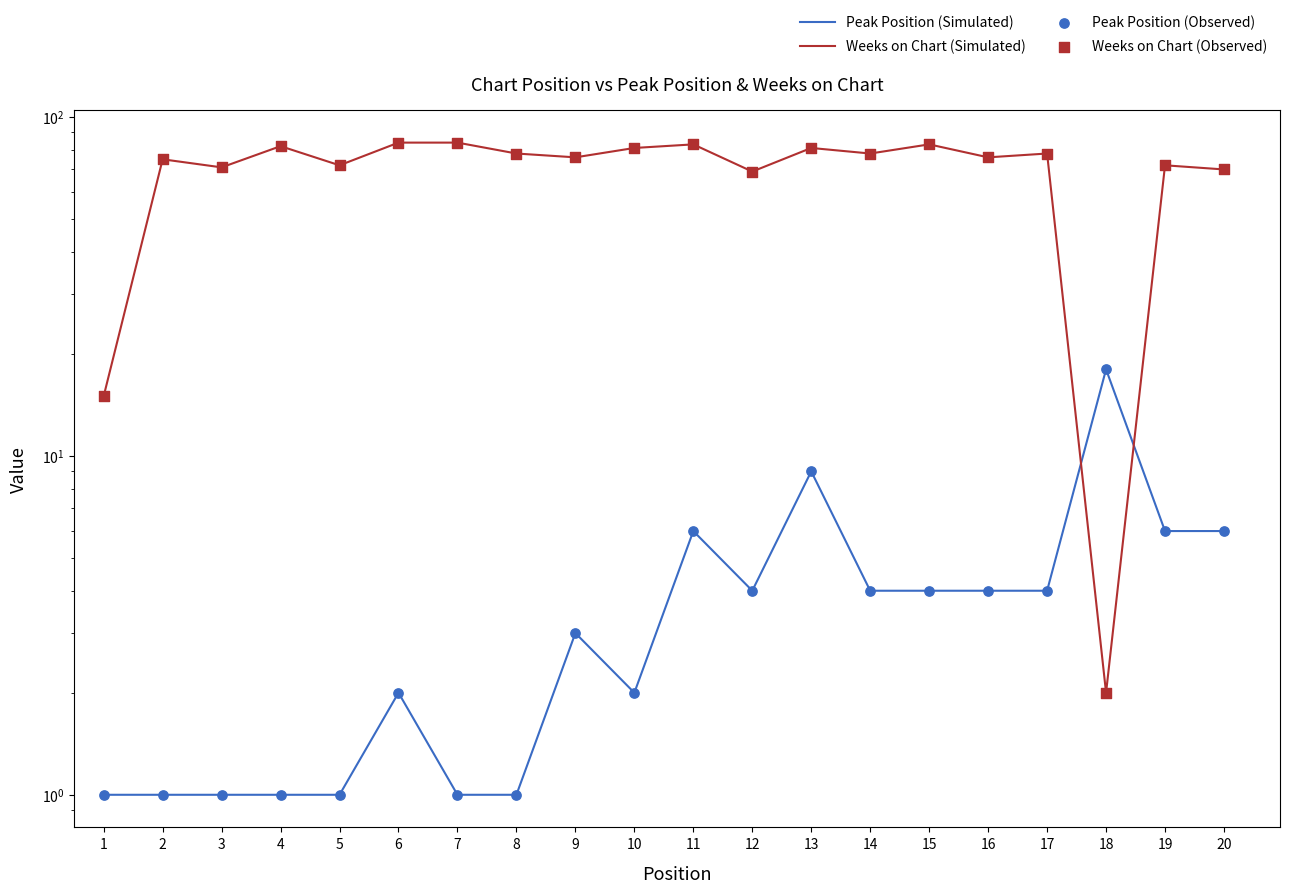

At how many categories does at least one series exceed 72?

13